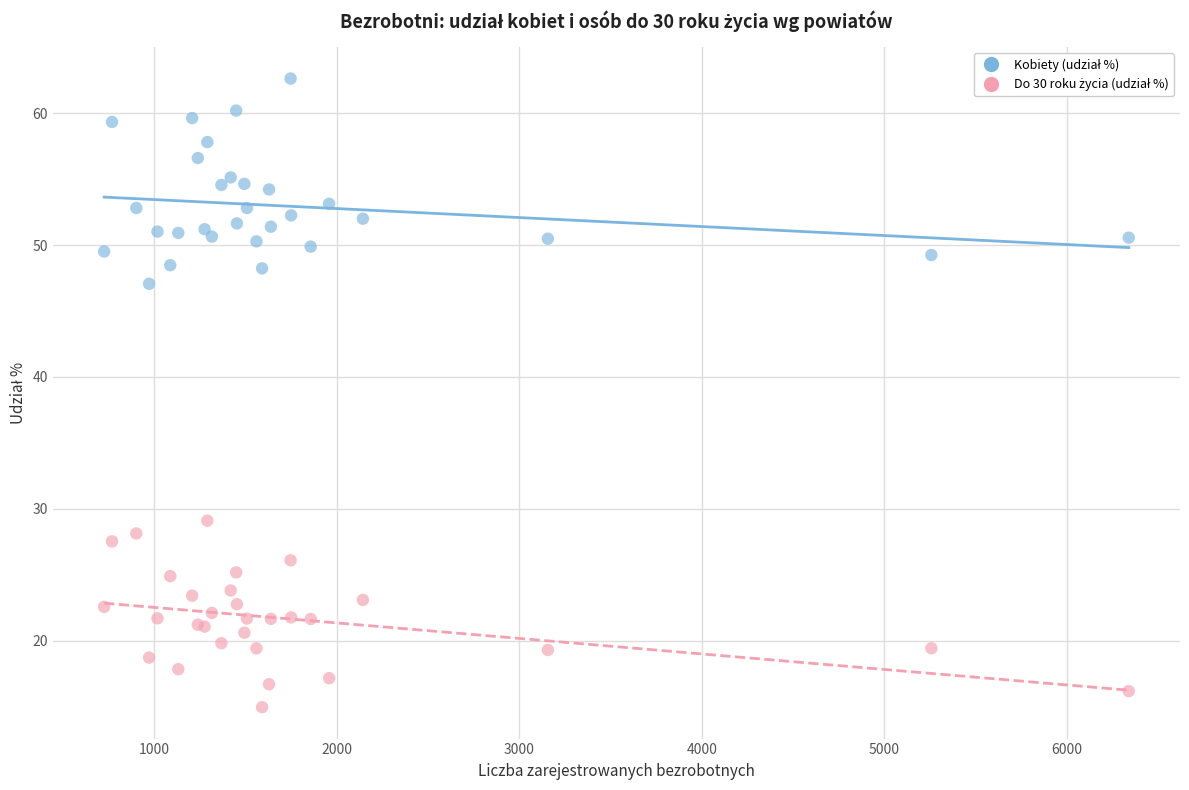

What is the X range (max minus min) for the scatter plot?

5611.0